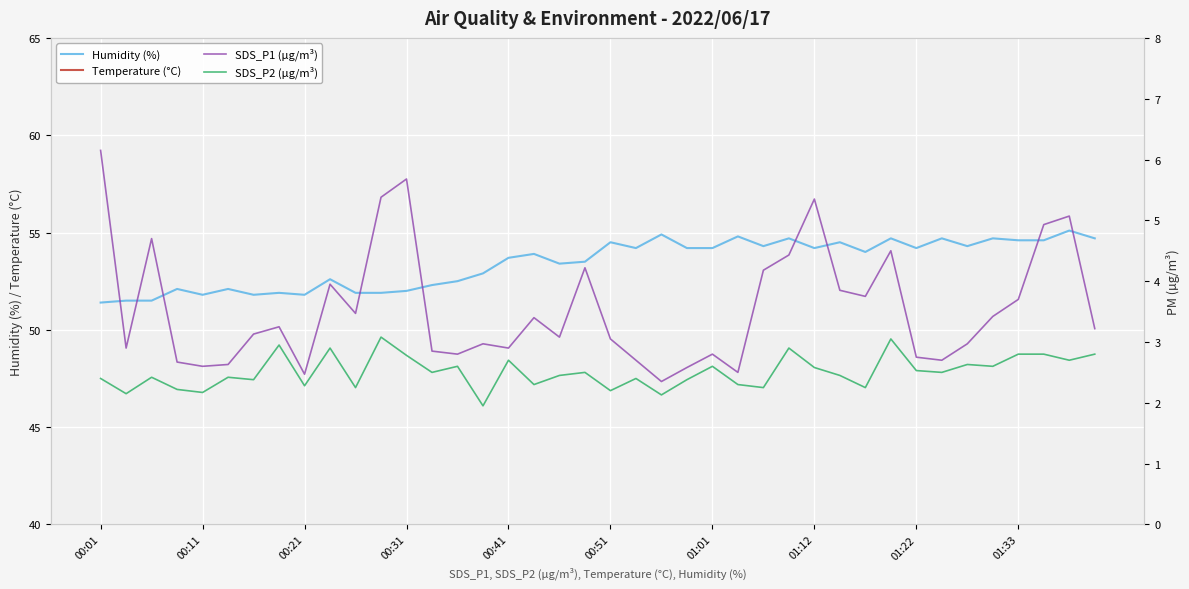

What is the maximum value for Humidity (%)?

55.1